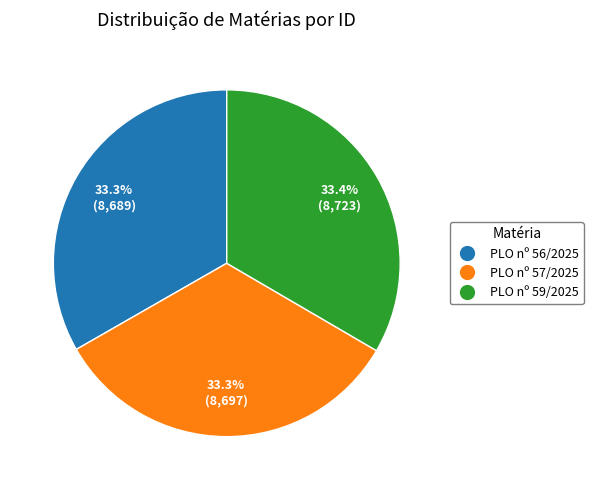

Combined, what portion of the pie is PLO nº 57/2025 and PLO nº 56/2025?

66.6%